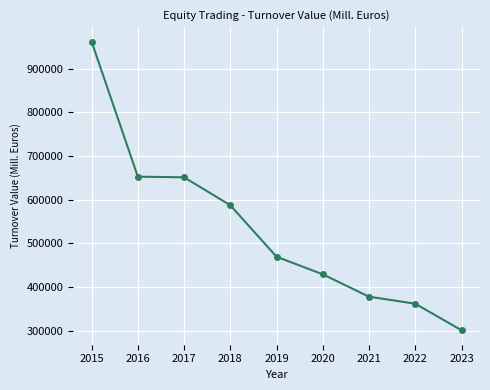

How many lines are shown in the chart?

1